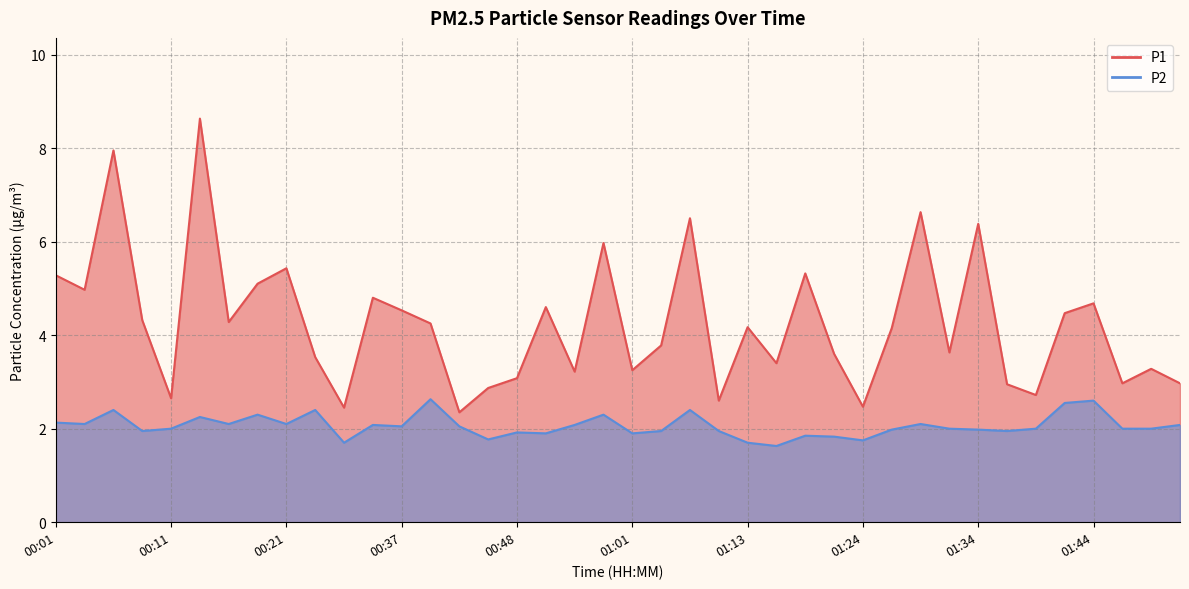

How many data points in P2 are above 2?

19